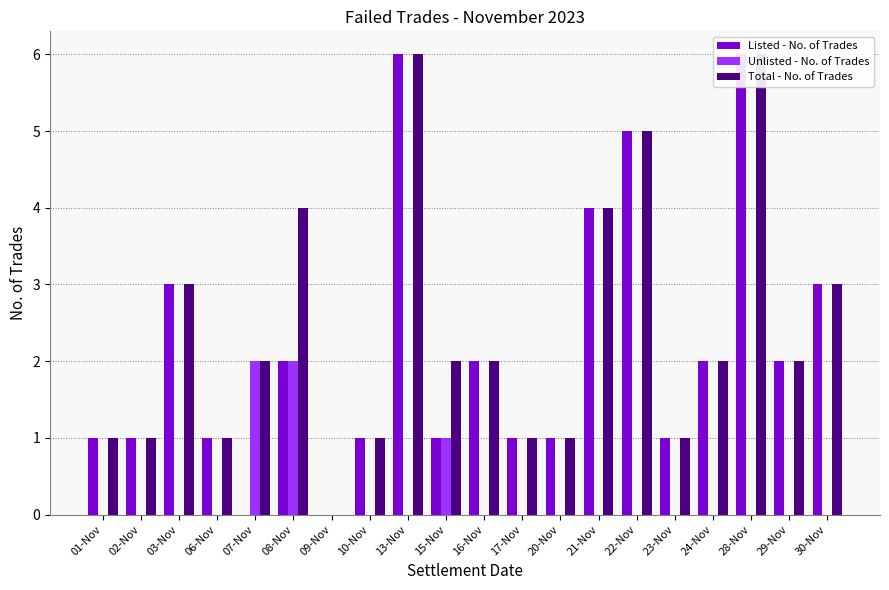

Rank the series at 21-Nov from lowest to highest value.

Unlisted - No. of Trades, Listed - No. of Trades, Total - No. of Trades